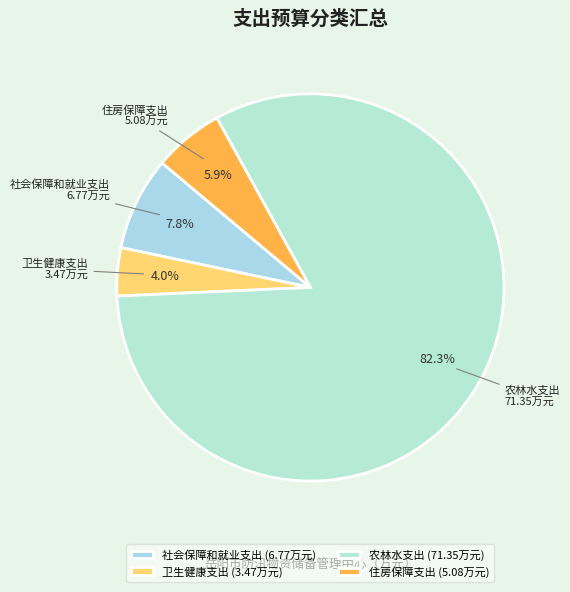

Count the number of slices in the pie.

4